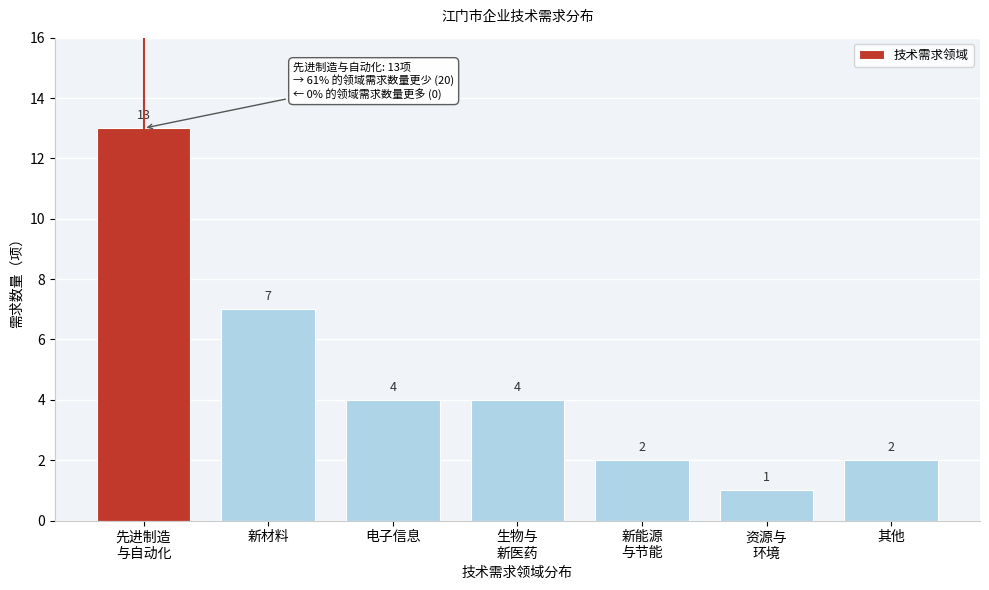

Reading right to left, what are all the values shown in this chart?

2	1	2	4	4	7	13